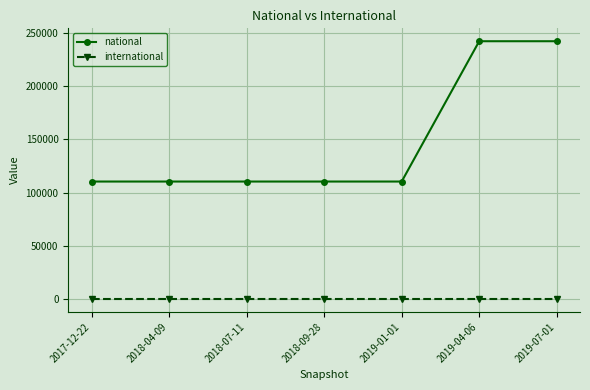

Reading right to left, extract all data points from this chart.

national: 242250	242250	110412	110412	110412	110412	110412
international: 0	0	0	0	0	0	0